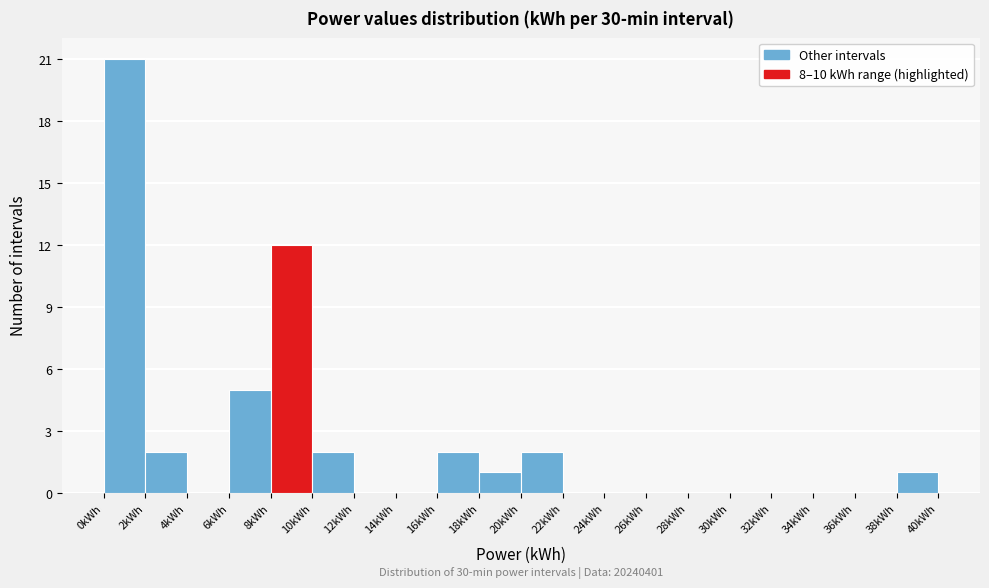

Over which range of the x-axis is the bar tallest?

0 to 2